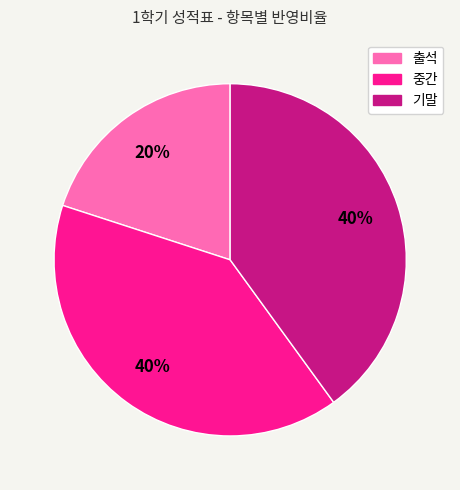

To the nearest percent, what is the difference between the 중간 and 출석 slice percentages?

20%